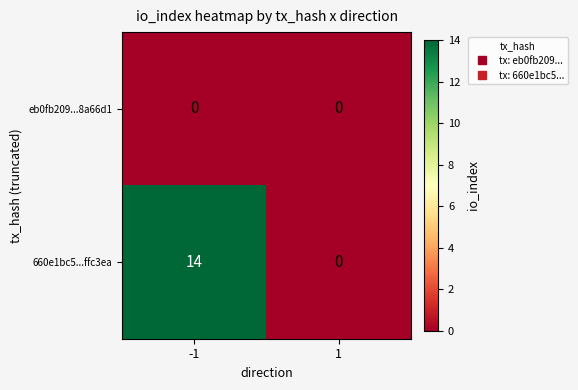

At -1, list the series in order from largest to smallest.

660e1bc5...ffc3ea, eb0fb209...8a66d1